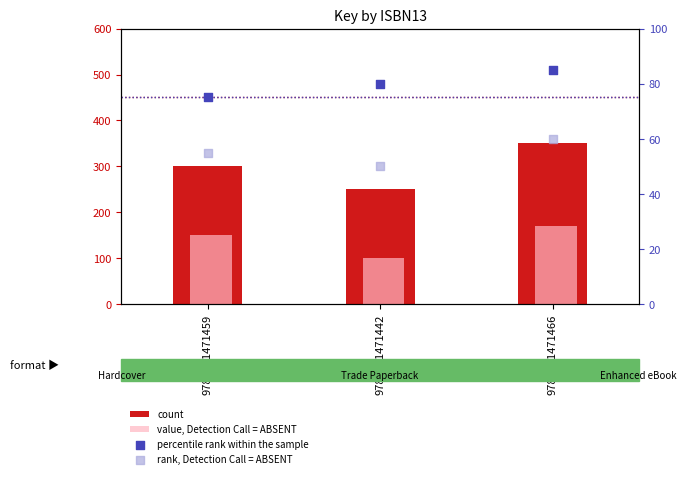

Is the value of value, Detection Call = ABSENT at 9781481471442 greater than the value of rank, Detection Call = ABSENT at 9781481471442?

Yes